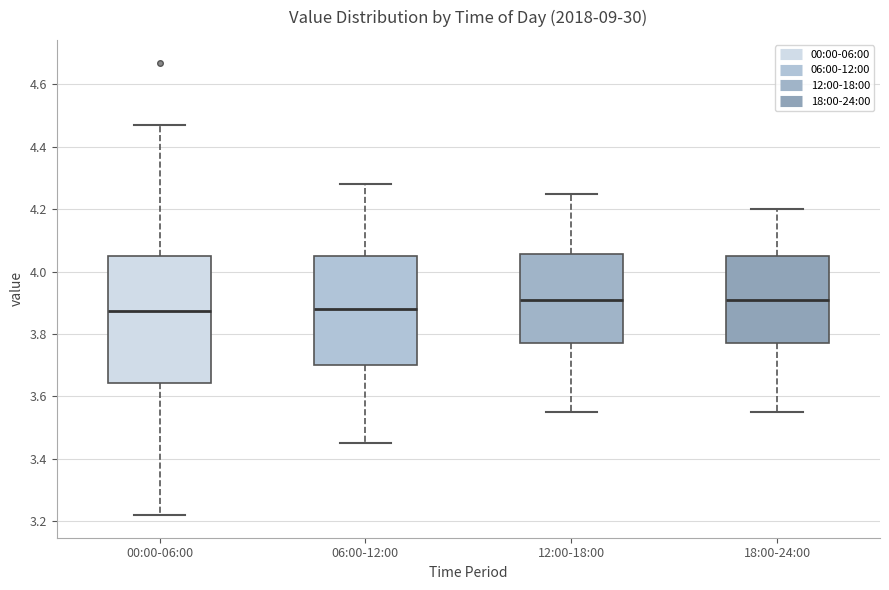

Which box is the tallest, from its lower edge to its upper edge?

00:00-06:00